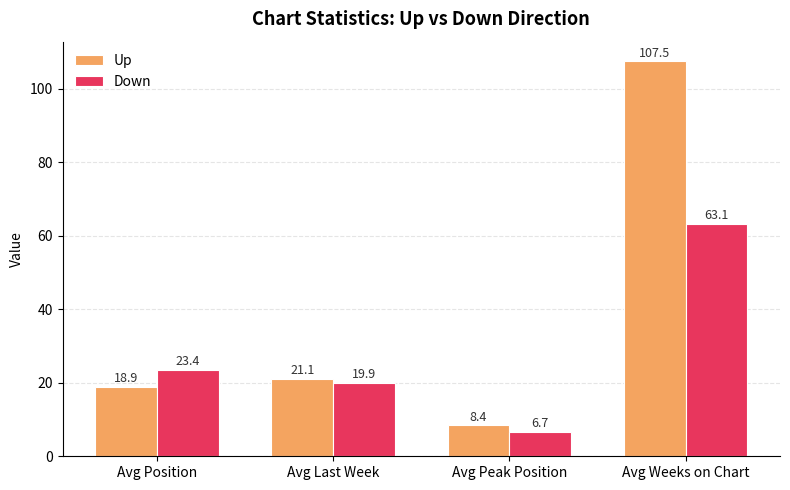

The Down series shows 63.1 at Avg Weeks on Chart. True or false?

True